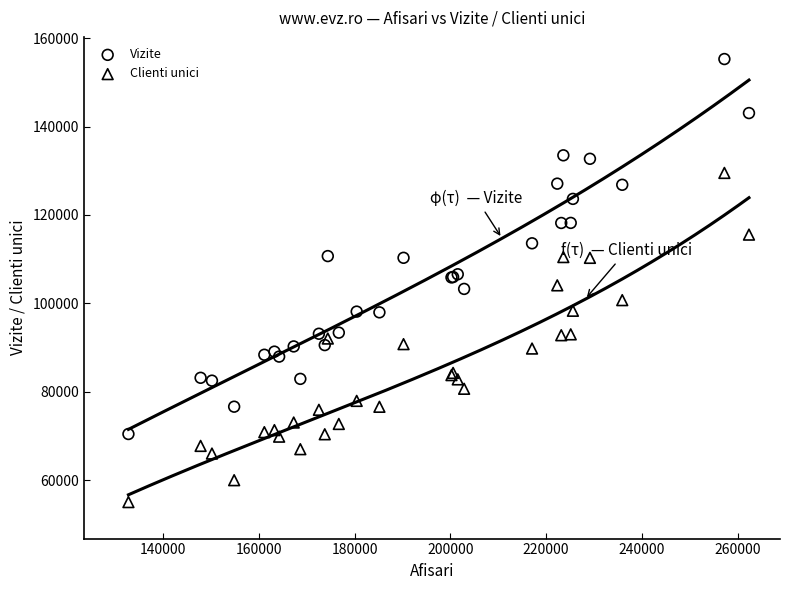

Which series reaches the minimum Y coordinate?

Clienti unici